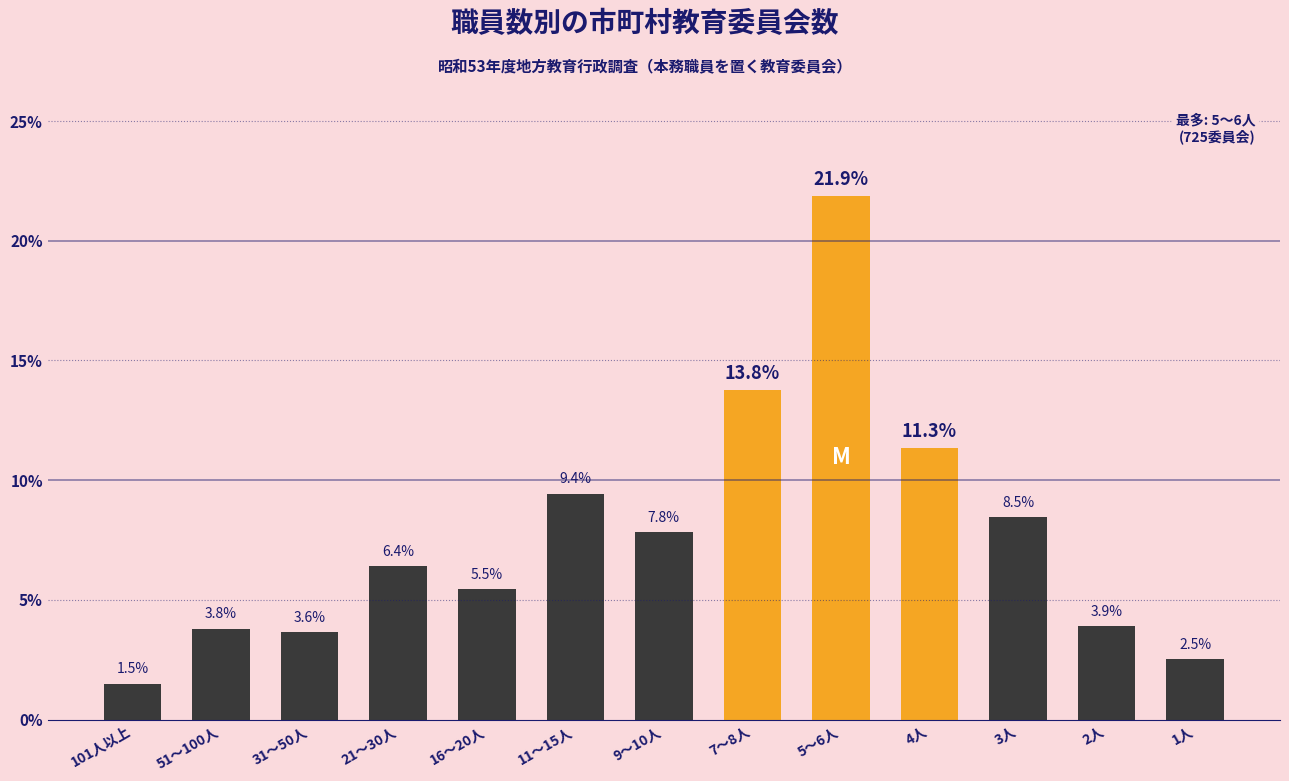

How many data points are less than 6?

6